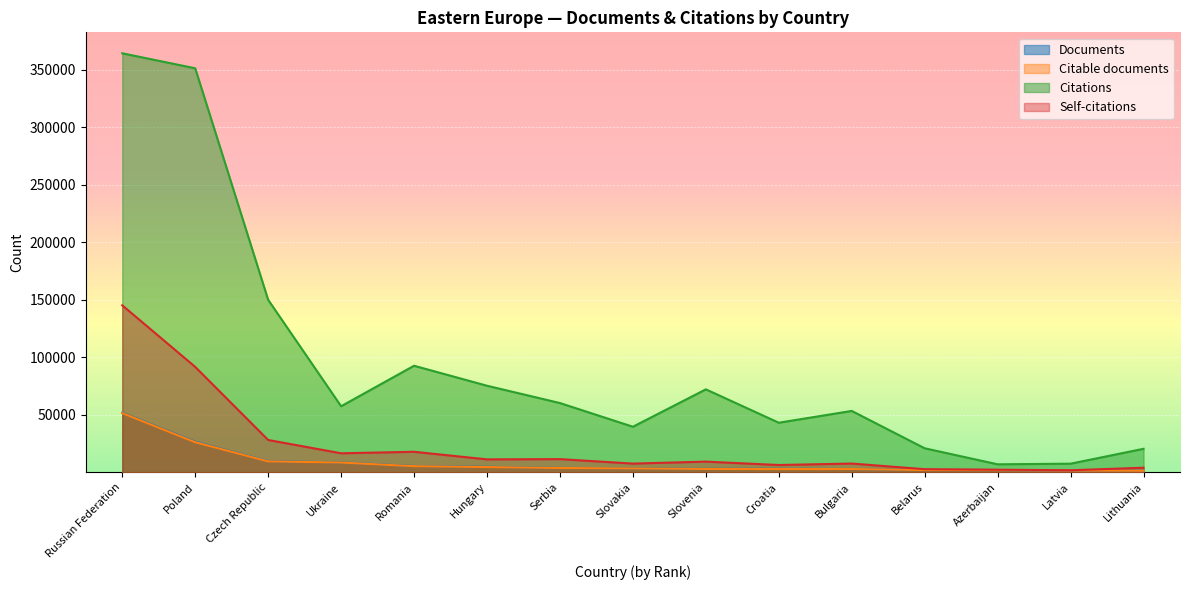

What is the difference between the maximum and minimum values in the Citable documents series?

50109